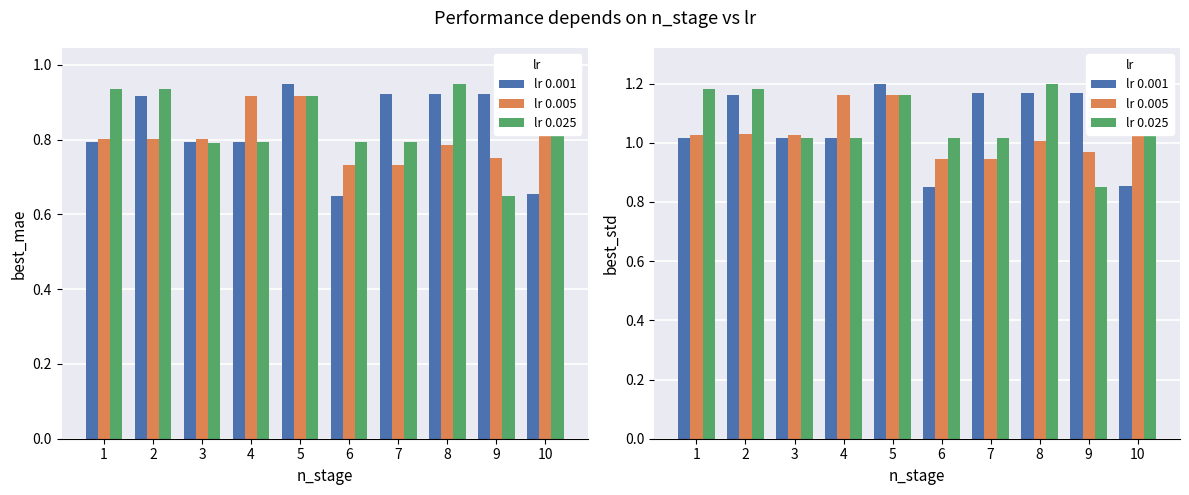

What is the difference between the second highest and minimum values in the lr 0.001 series?

0.3